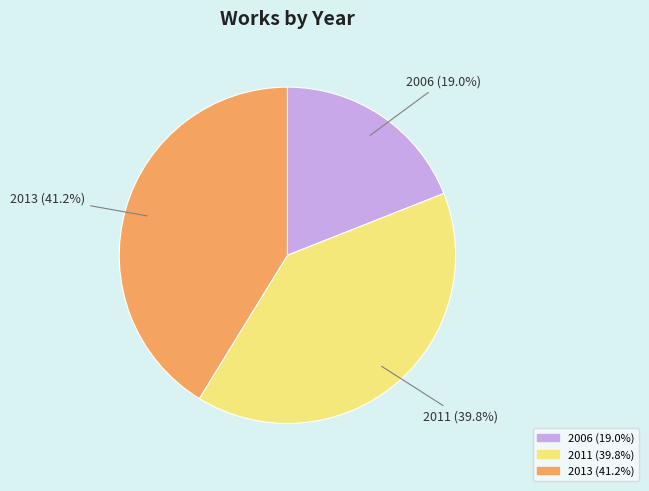

Is there a majority slice in this chart?

No